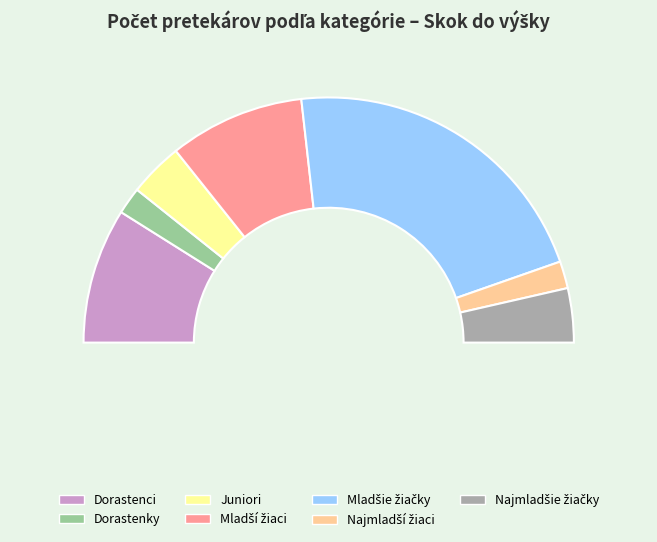

Is there a majority slice in this chart?

No